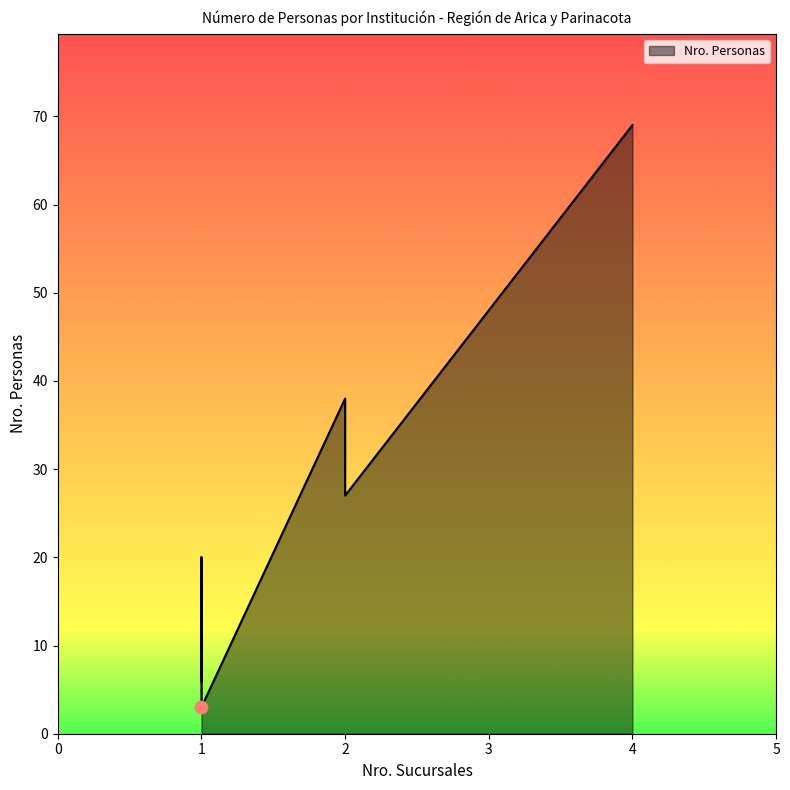

Approximately how many times larger is the value at Banco Falabella compared to Banco Ripley?

2.5